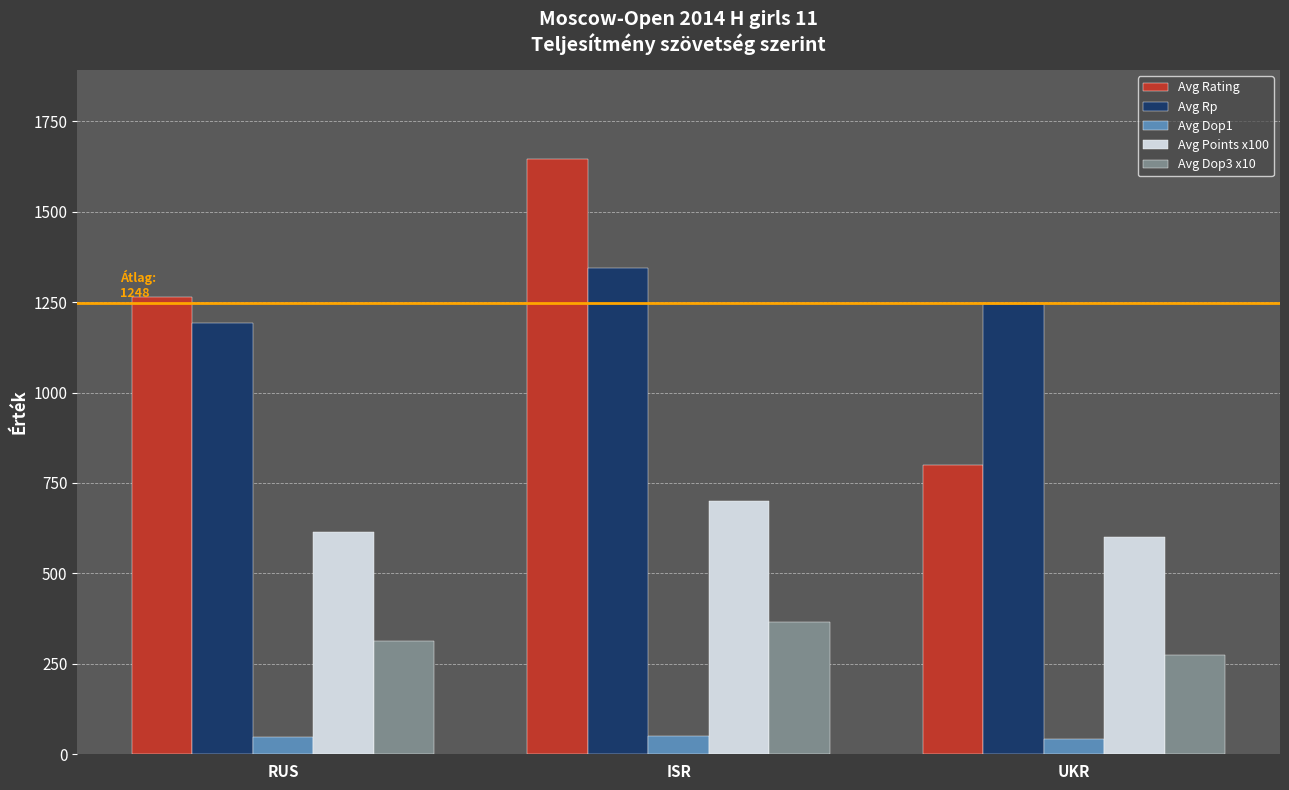

At which label is Avg Dop1 closest to 46?

RUS